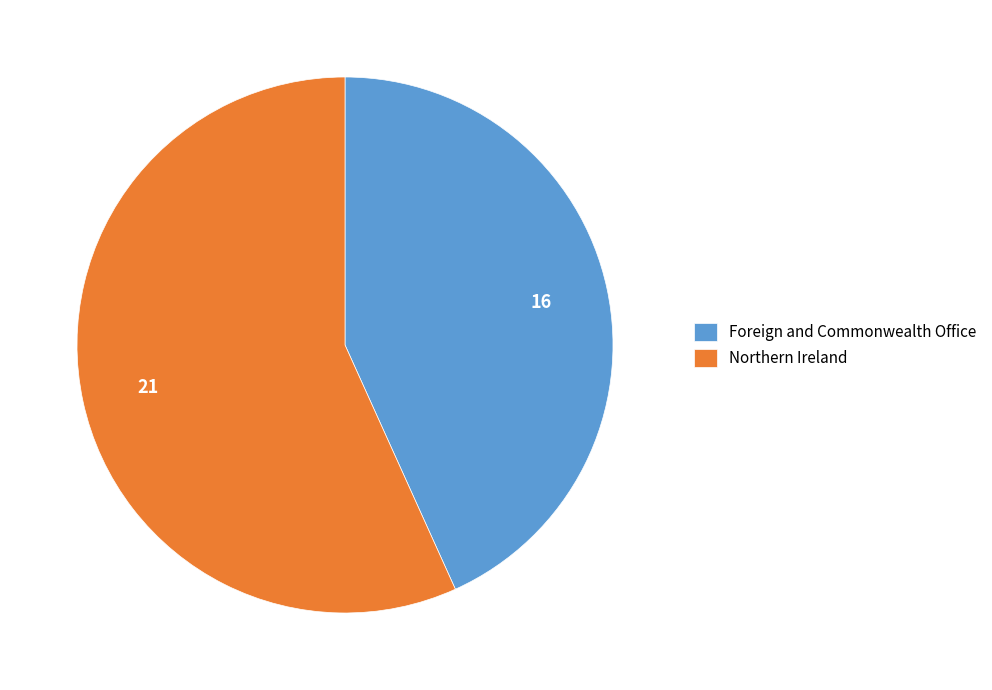

Does Foreign and Commonwealth Office account for over 50% of the chart?

No